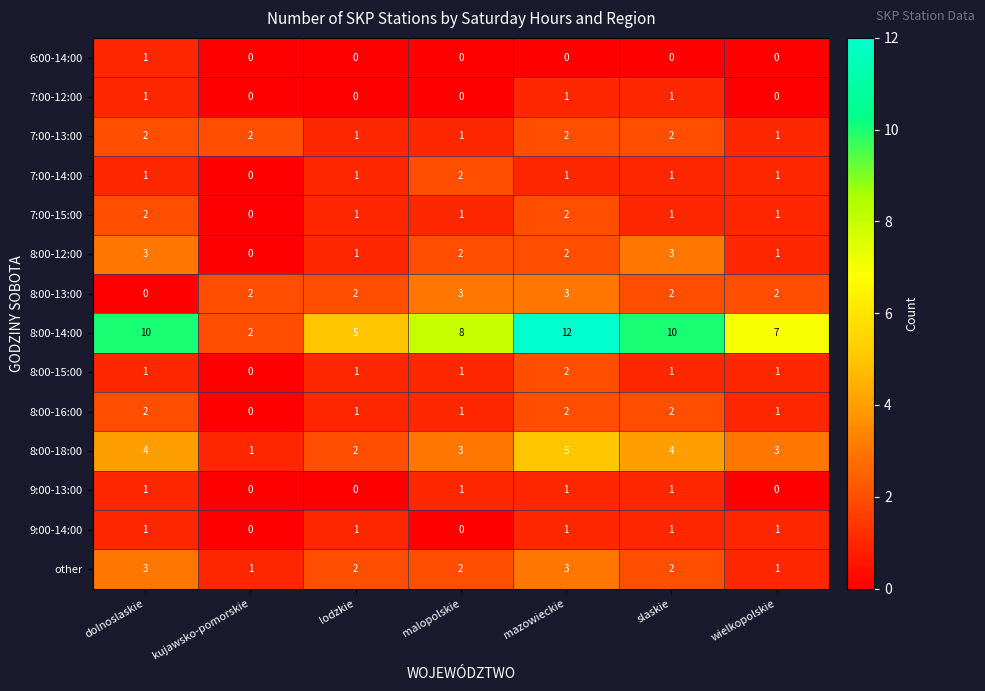

What is the difference between the highest and lowest values at wielkopolskie?

7